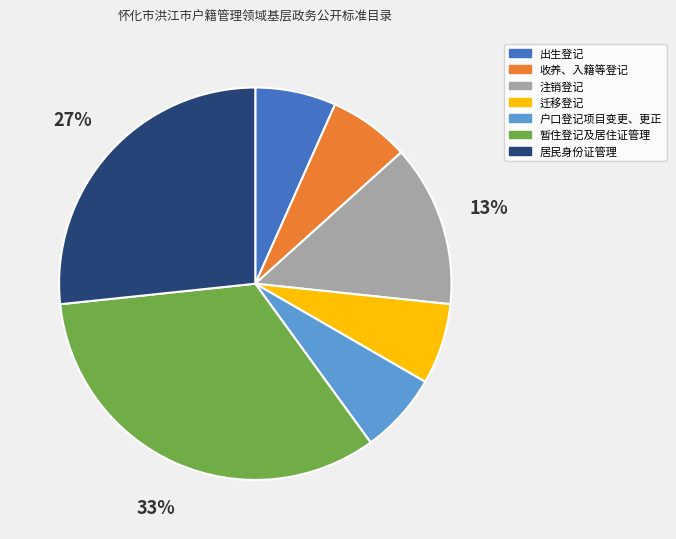

How many slices are in this pie chart?

7